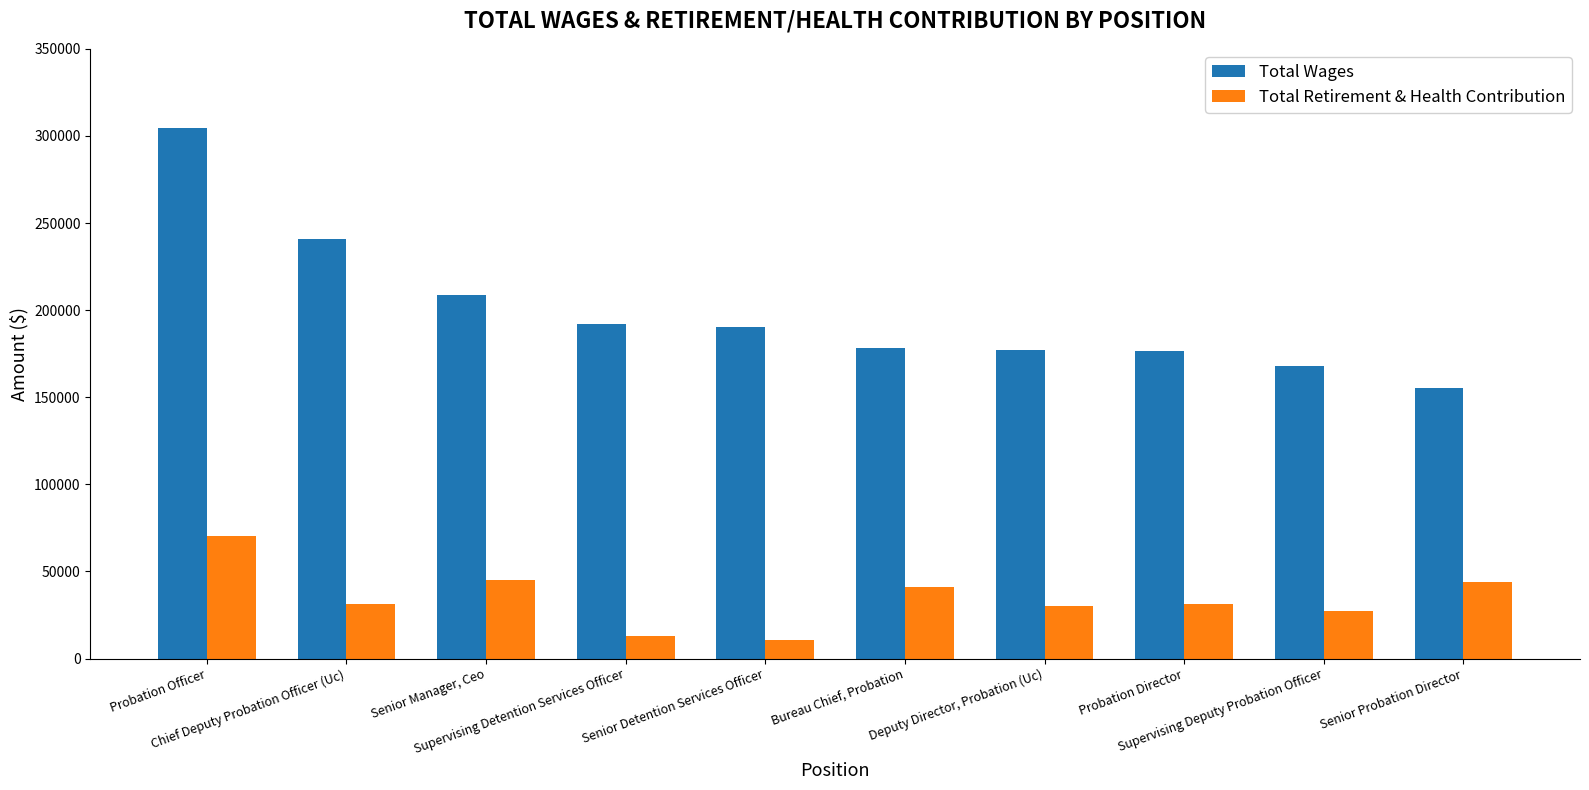

What are all the series names shown in the legend?

Total Wages, Total Retirement & Health Contribution